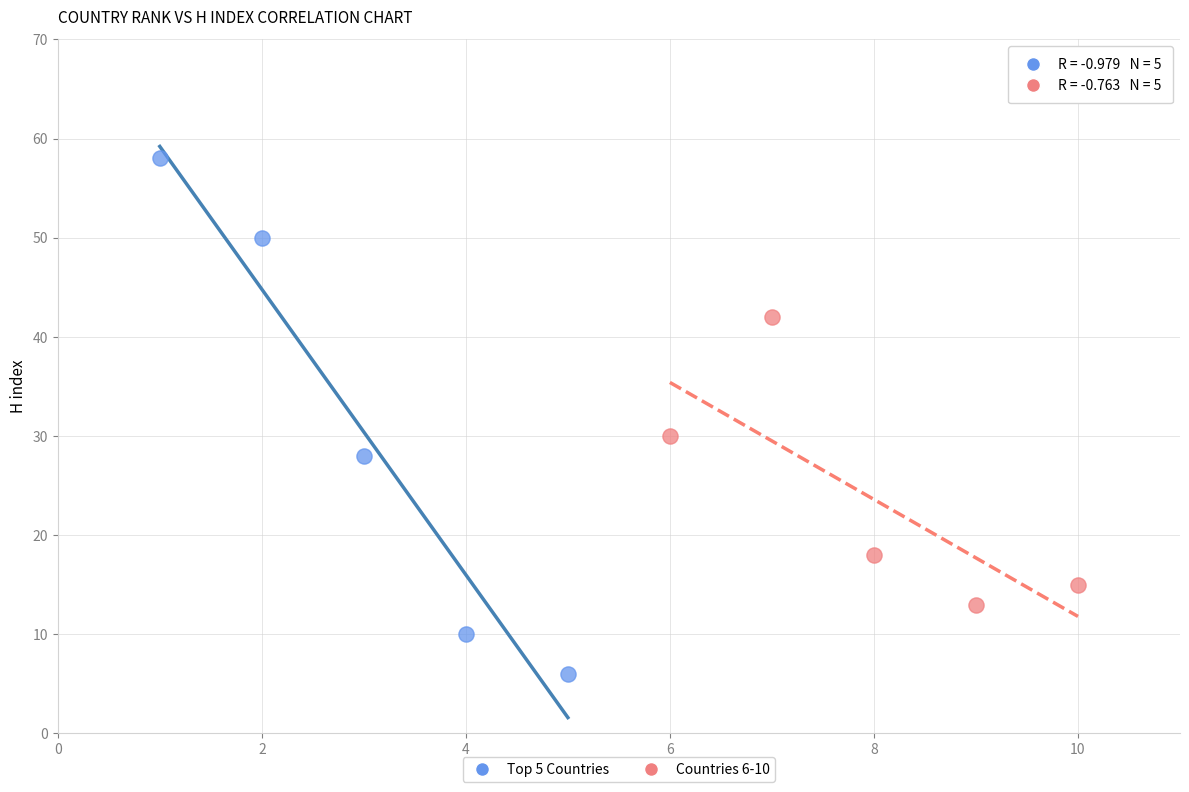

What are all the series names shown in the legend?

Top 5 Countries, Countries 6-10